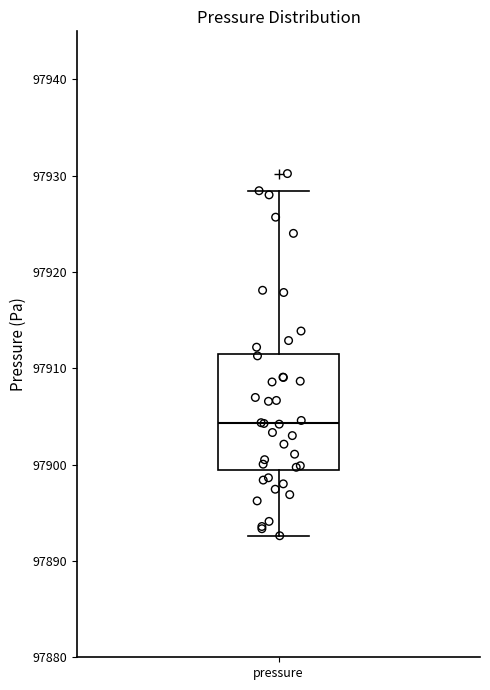

Transcribe this box plot: give where the median line is, the range the box spans, and where the two whiskers end, as read against the y-axis. The values are not printed on the chart, so give them approximately, as read against the axis.

median 97904, box 97899 to 97912, whiskers 97893 to 97928